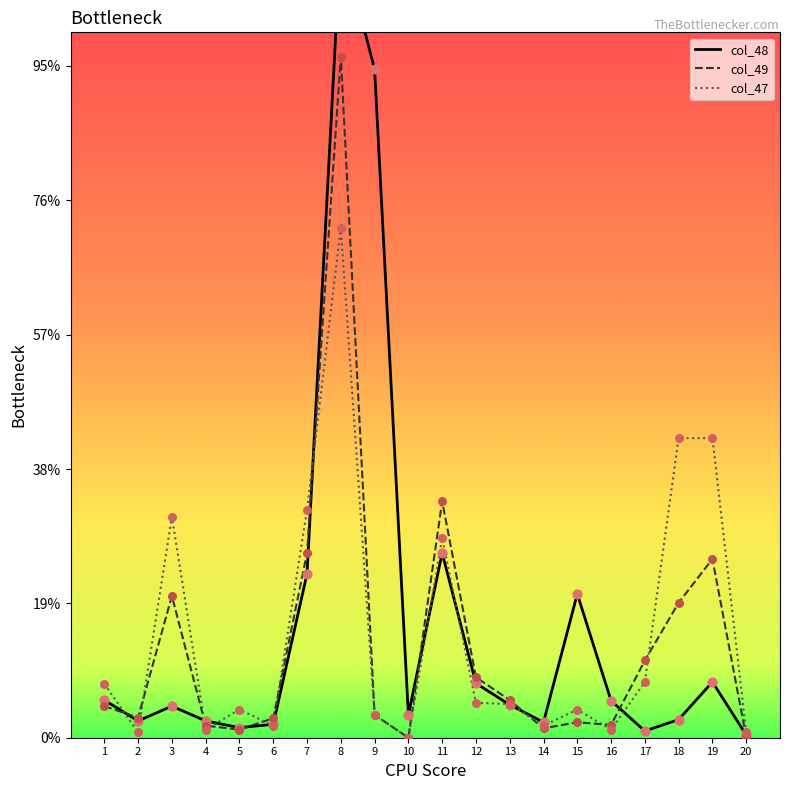

Which series has the largest Y range (max minus min)?

col_48